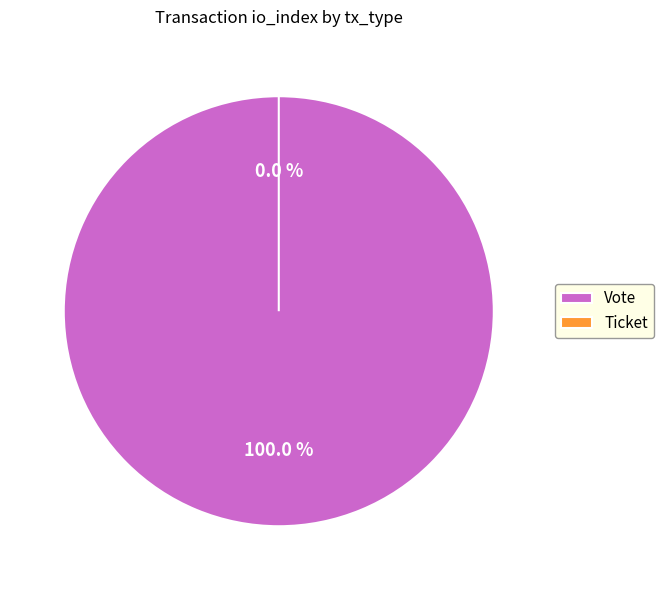

Rank the categories by value from lowest to highest.

Ticket, Vote